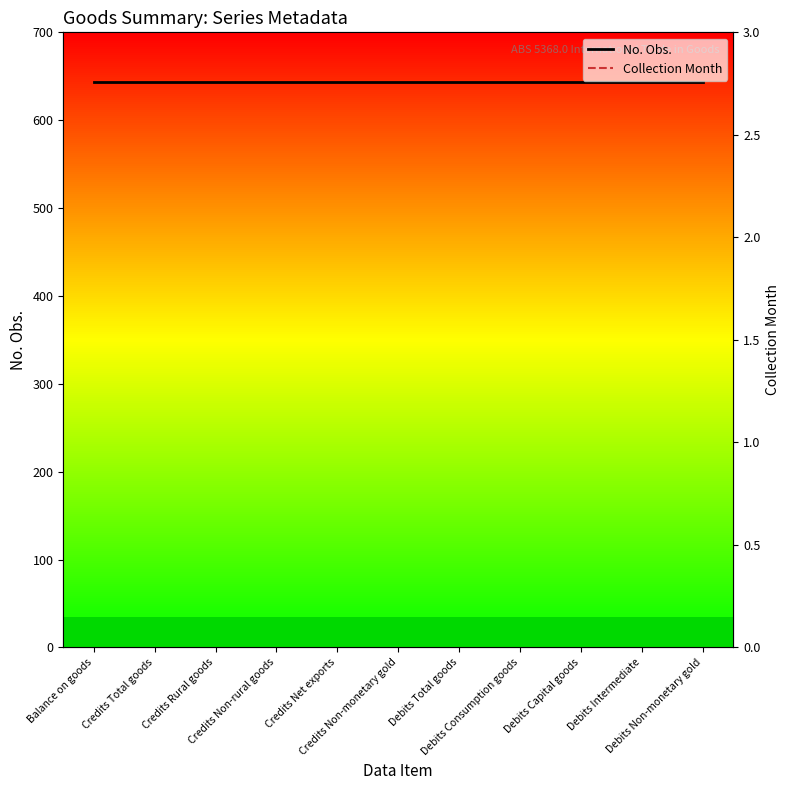

Reading right to left, transcribe all the data shown in this chart.

No. Obs.: 644	644	644	644	644	644	644	644	644	644	644
Collection Month: 1	1	1	1	1	1	1	1	1	1	1